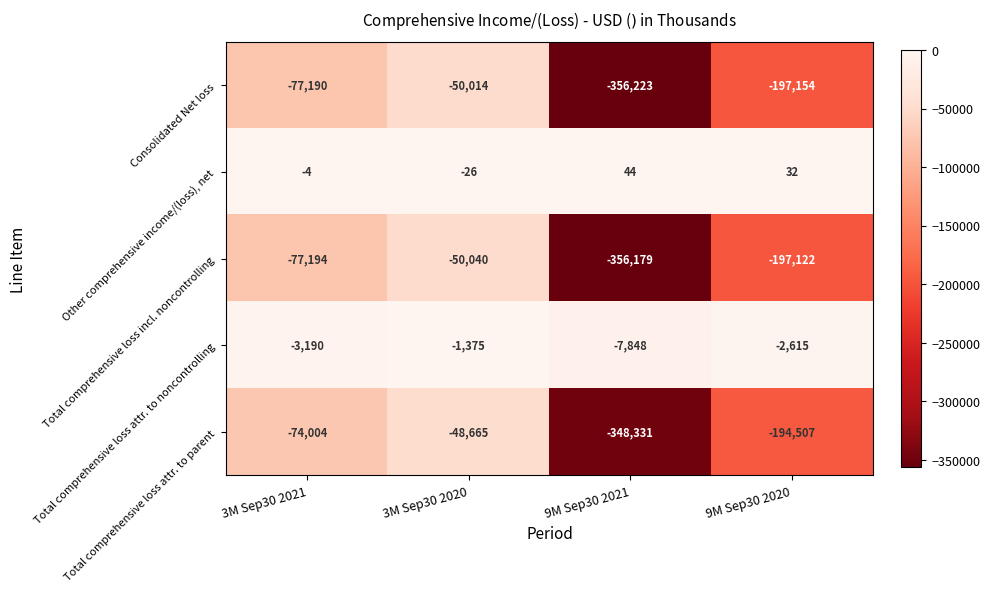

Reading right to left, transcribe all the data shown in this chart.

Consolidated Net loss: -197154	-356223	-50014	-77190
Other comprehensive income/(loss), net: 32	44	-26	-4
Total comprehensive loss incl. noncontrolling: -197122	-356179	-50040	-77194
Total comprehensive loss attr. to noncontrolling: -2615	-7848	-1375	-3190
Total comprehensive loss attr. to parent: -194507	-348331	-48665	-74004